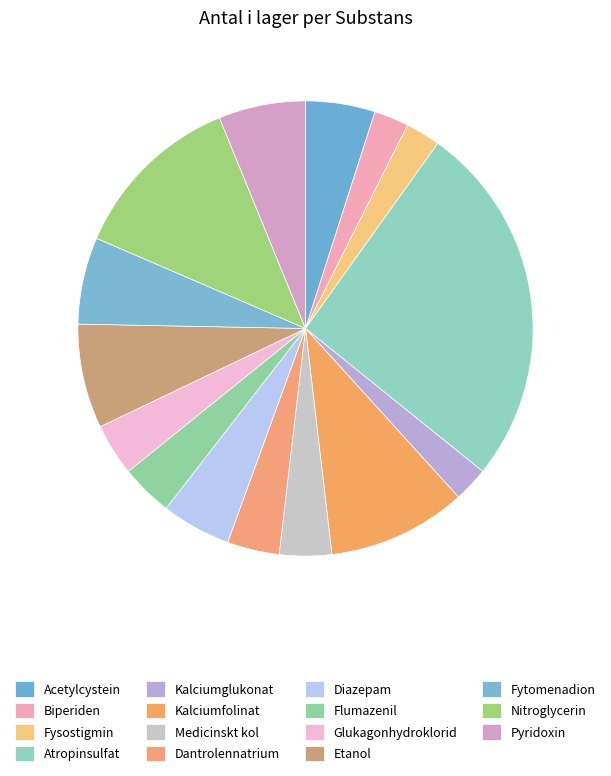

Count the number of slices in the pie.

15